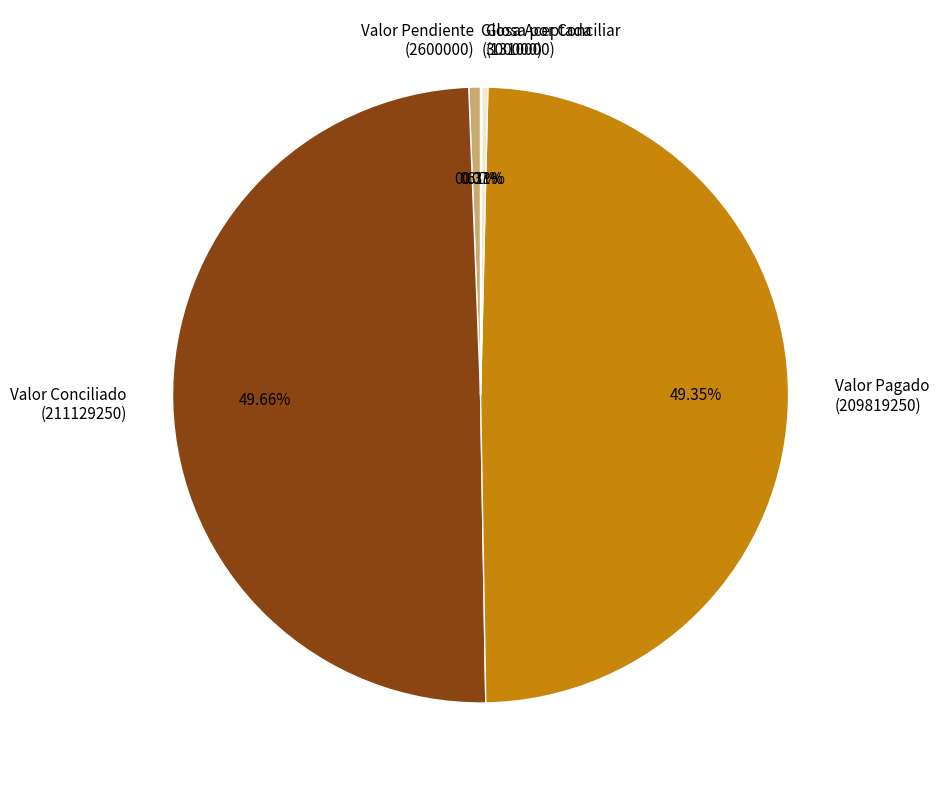

True or false: Valor Pendiente accounts for 11% of the total.

False